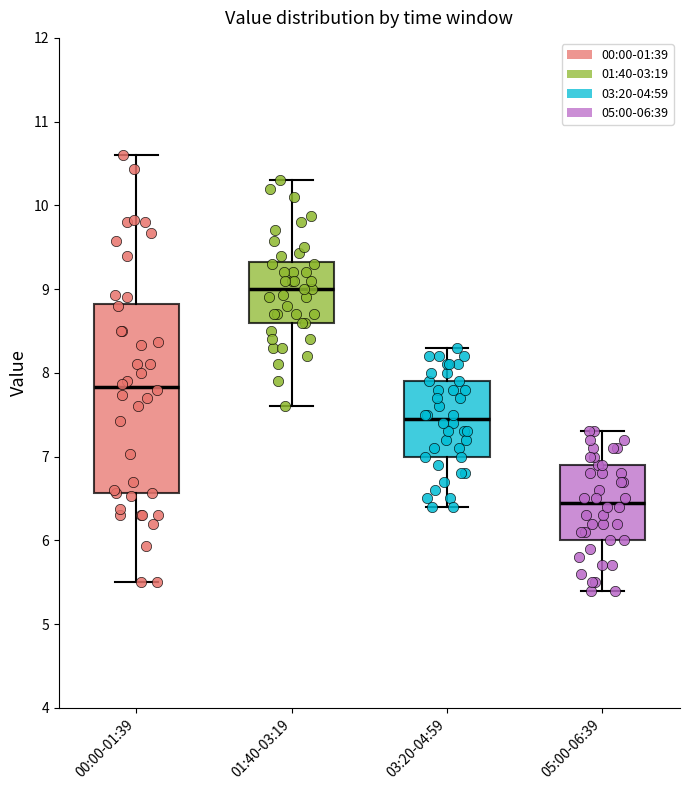

Reading left to right, transcribe this box plot: for each box, give where its median line is, the range the box spans, and where its two whiskers end, as read against the y-axis. The values are not printed on the chart, so give them approximately, as read against the axis.

00:00-01:39: median 7.8, box 6.6 to 8.8, whiskers 5.5 to 10.6
01:40-03:19: median 9.0, box 8.6 to 9.3, whiskers 7.6 to 10.3
03:20-04:59: median 7.5, box 7.0 to 7.9, whiskers 6.4 to 8.3
05:00-06:39: median 6.5, box 6.0 to 6.9, whiskers 5.4 to 7.3